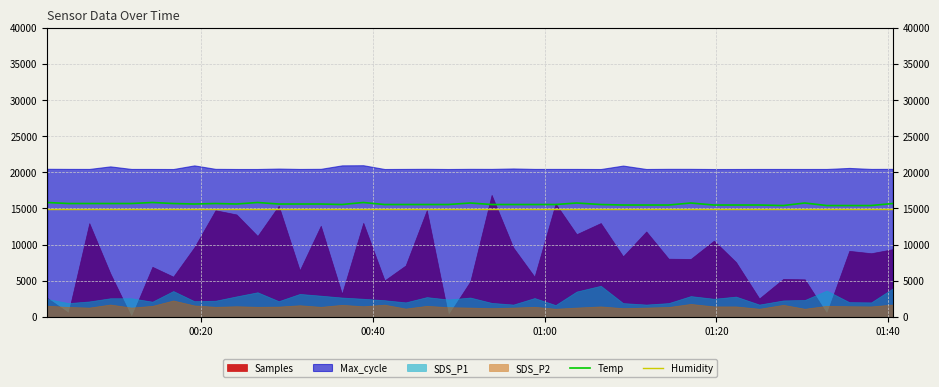

What is the maximum value for Humidity?

14985.0